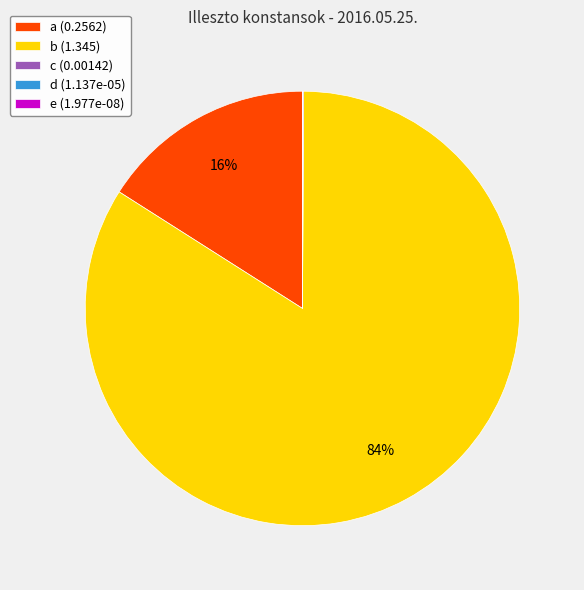

To the nearest percent, what percentage of the pie is b (1.345)?

84%